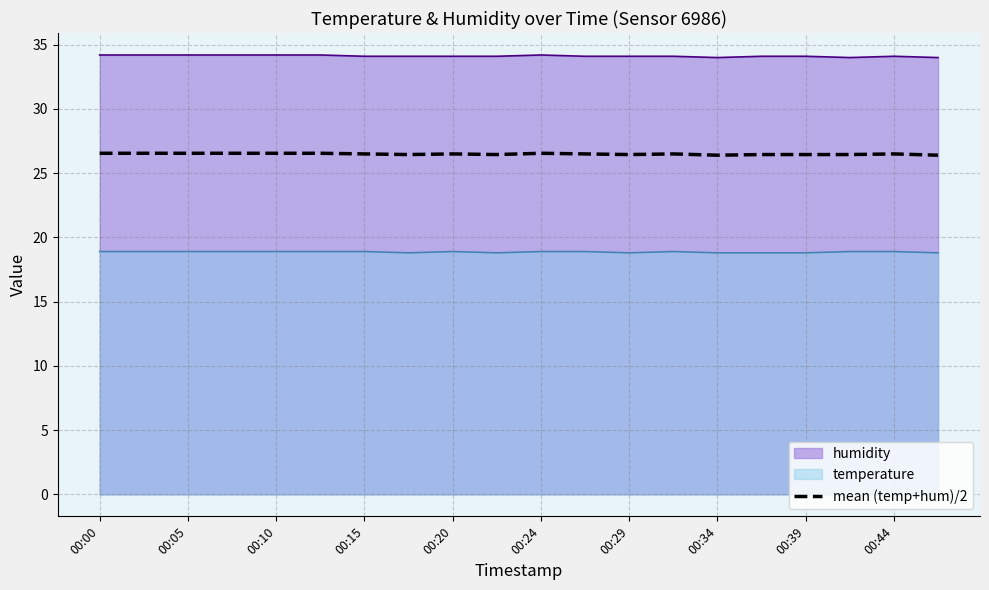

Rank the series at 00:34 from lowest to highest value.

temperature, mean (temp+hum)/2, humidity